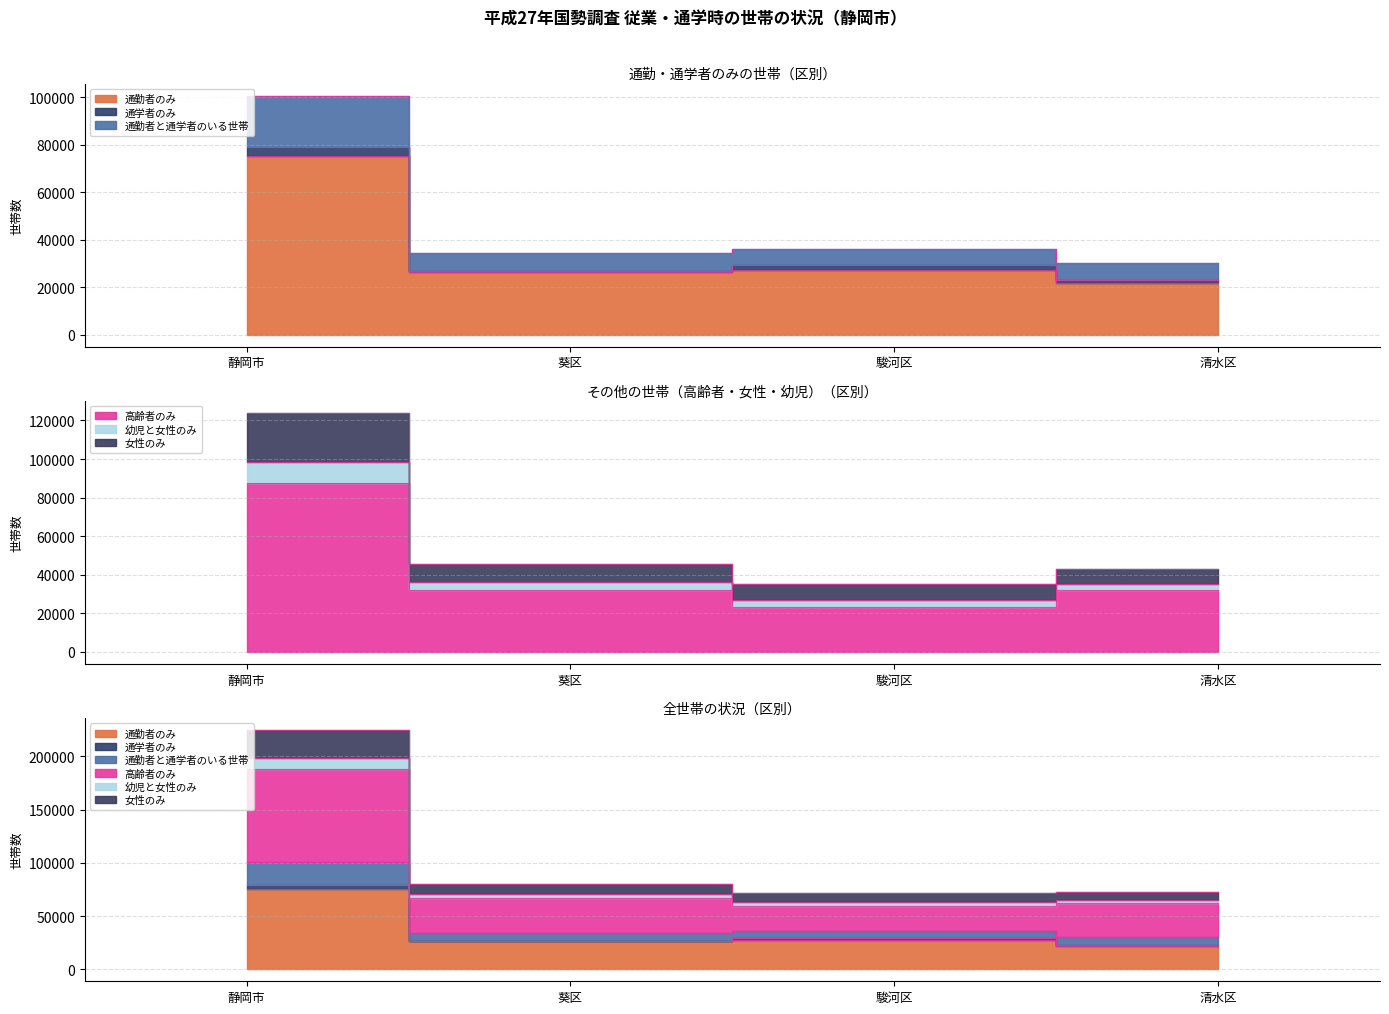

At which label is 幼児と女性のみ closest to 48472?

駿河区